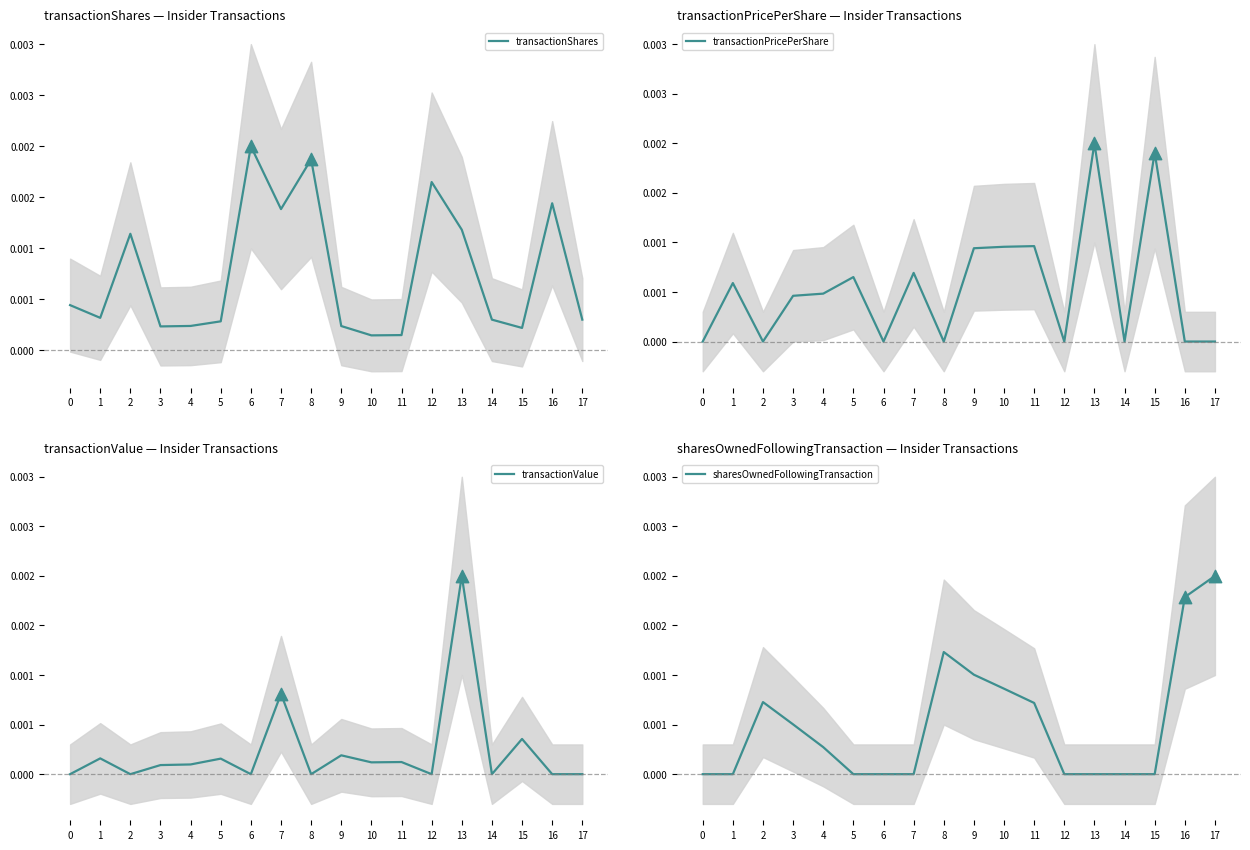

Which series has the widest spread of Y values?

transactionValue